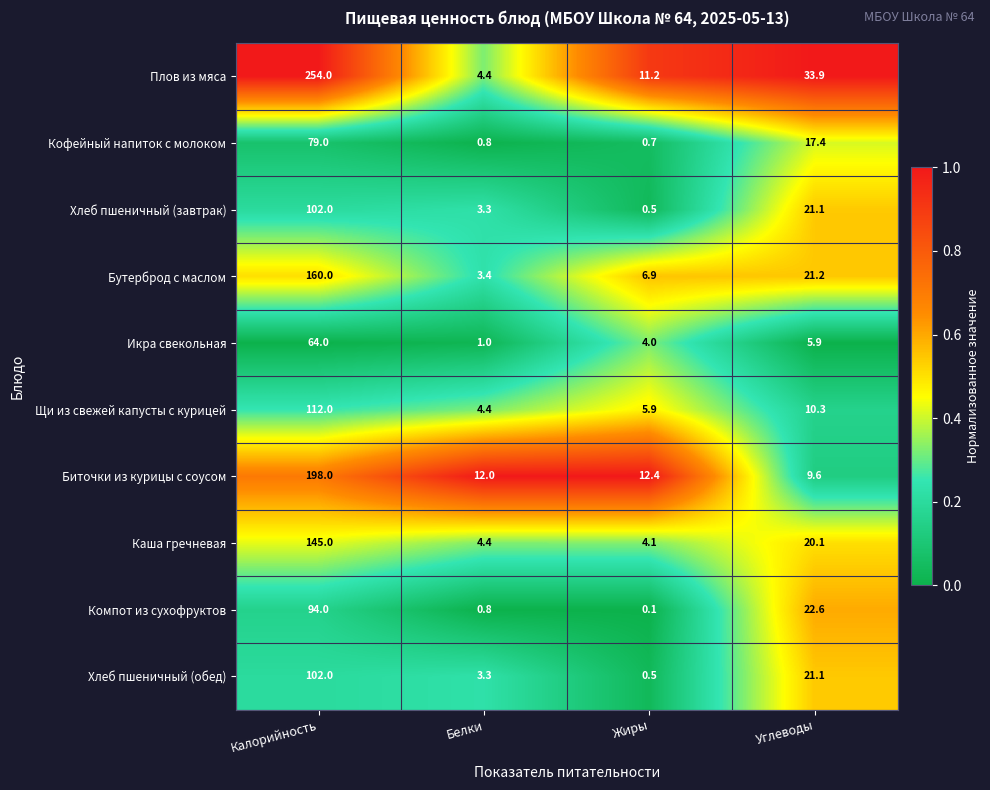

List the labels in order of Кофейный напиток с молоком value, smallest first.

Жиры, Белки, Углеводы, Калорийность